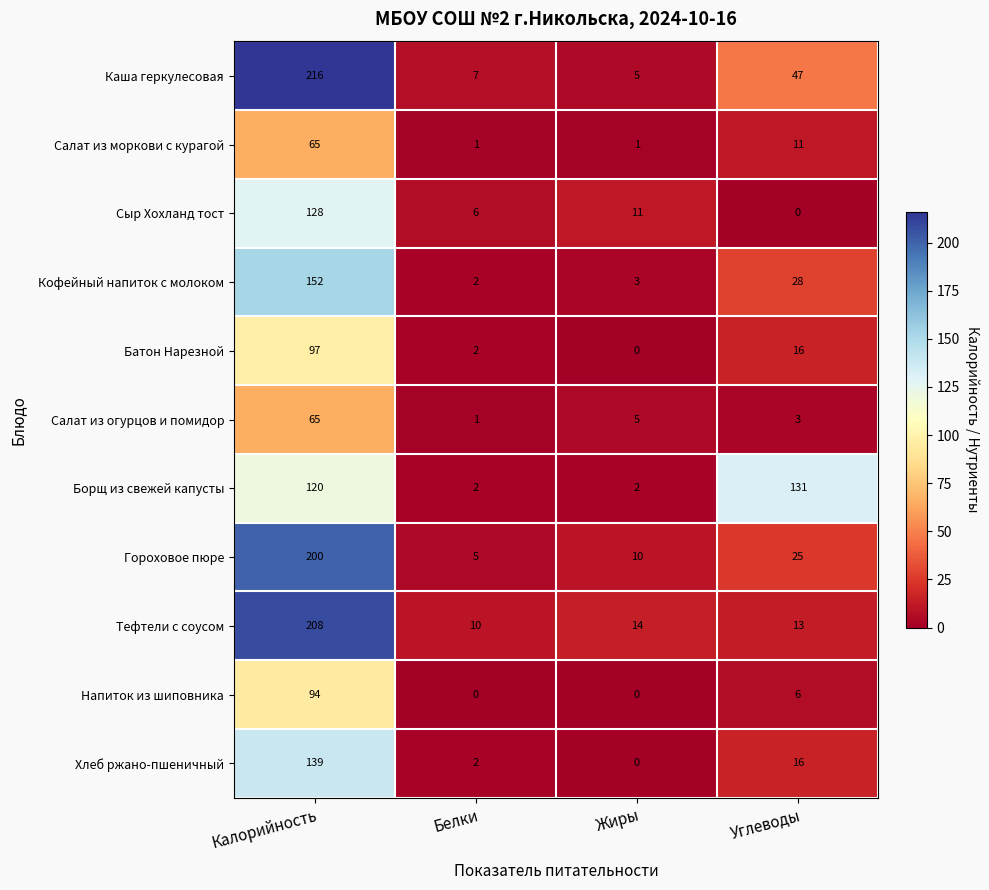

What is the approximate value of Борщ из свежей капусты at Углеводы, to the nearest 50?

150